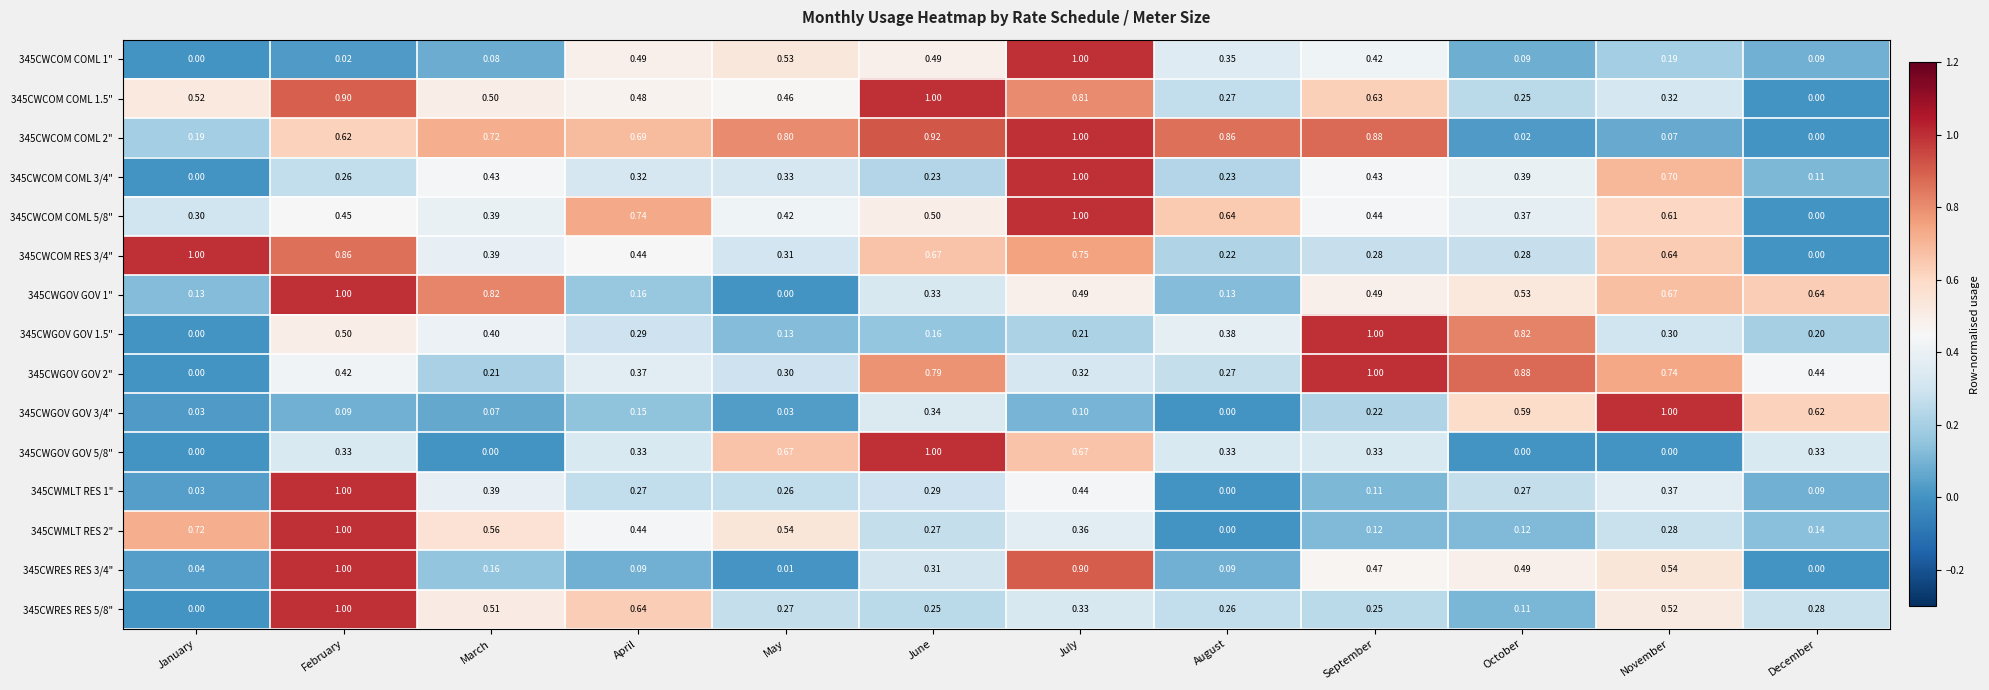

At which label does 345CWRES RES 3/4" reach its minimum?

December